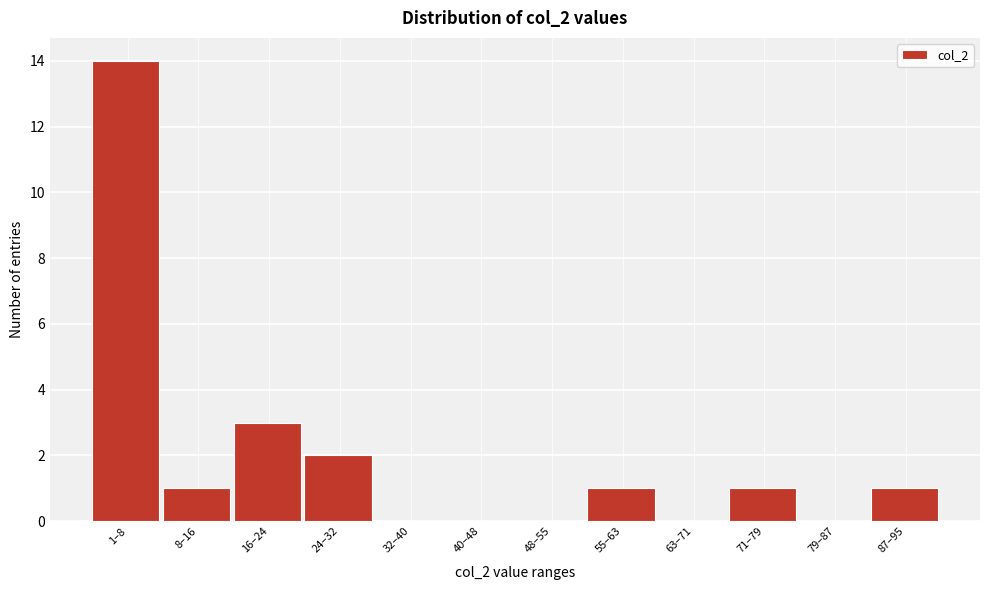

Reading left to right, what are all the values shown in this chart?

1–8=14	8–16=1	16–24=3	24–32=2	32–40=0	40–48=0	48–55=0	55–63=1	63–71=0	71–79=1	79–87=0	87–95=1